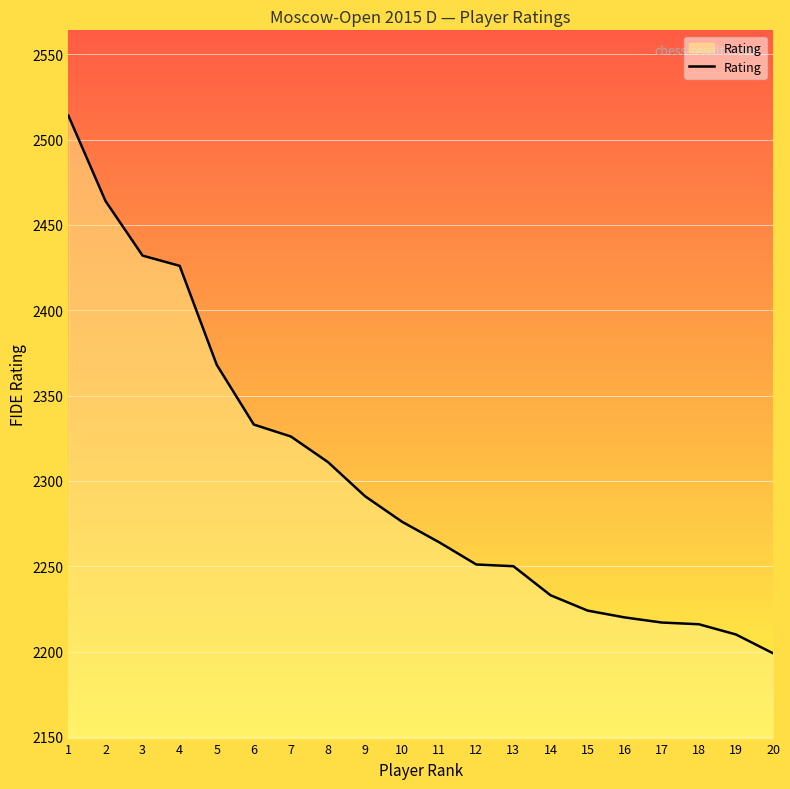

How many lines are shown in the chart?

1